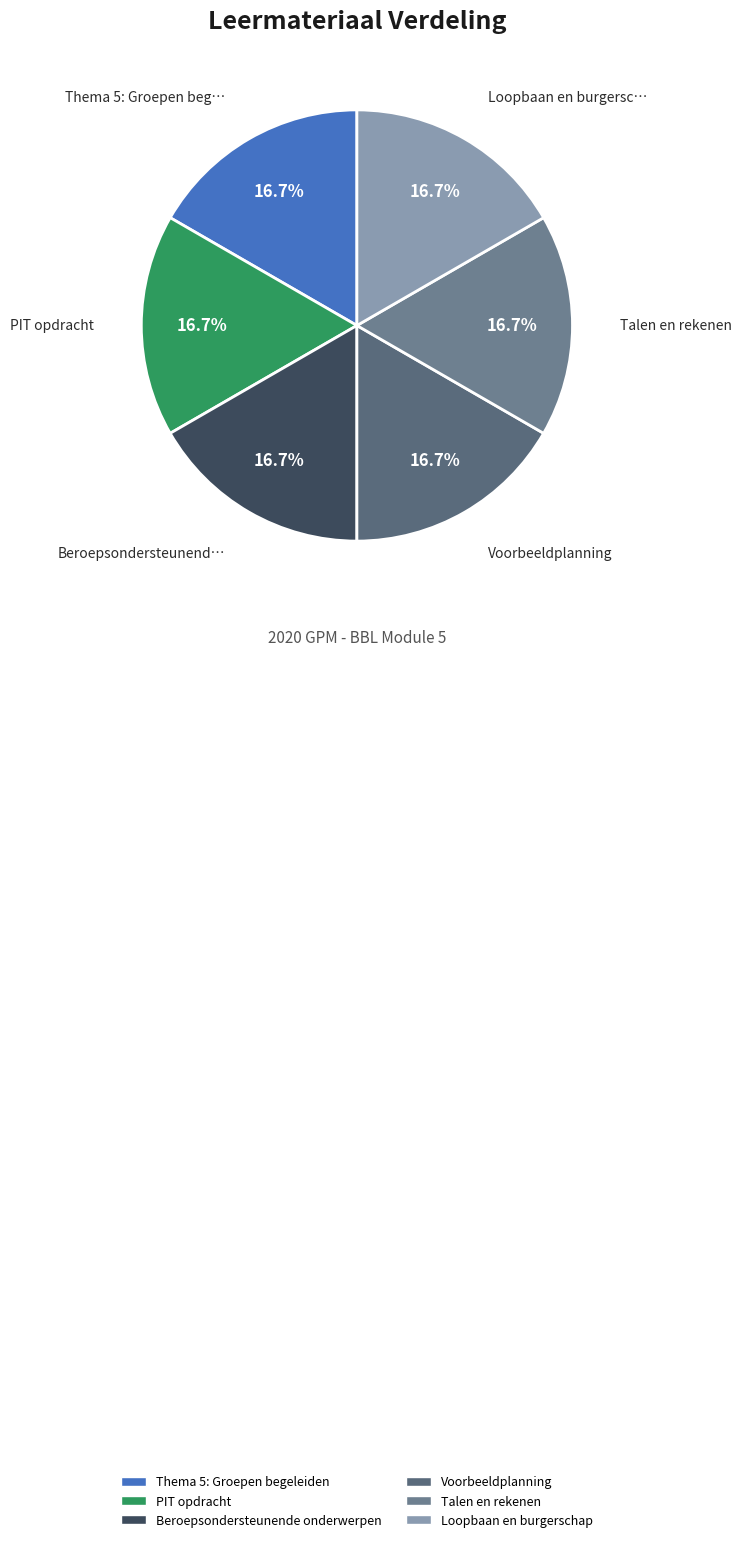

Does Beroepsondersteunende onderwerpen represent more than half of the total?

No